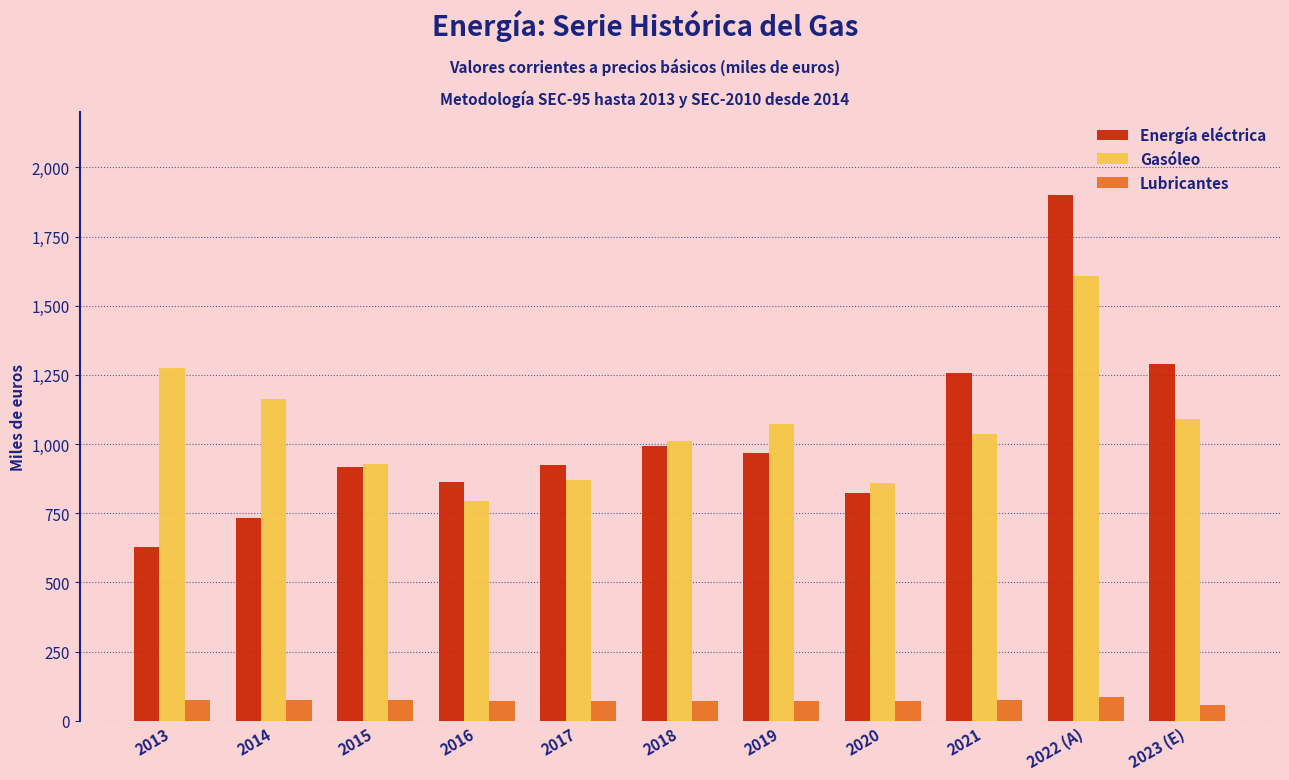

The value of Energía eléctrica at 2016 is 1407.4. True or false?

False